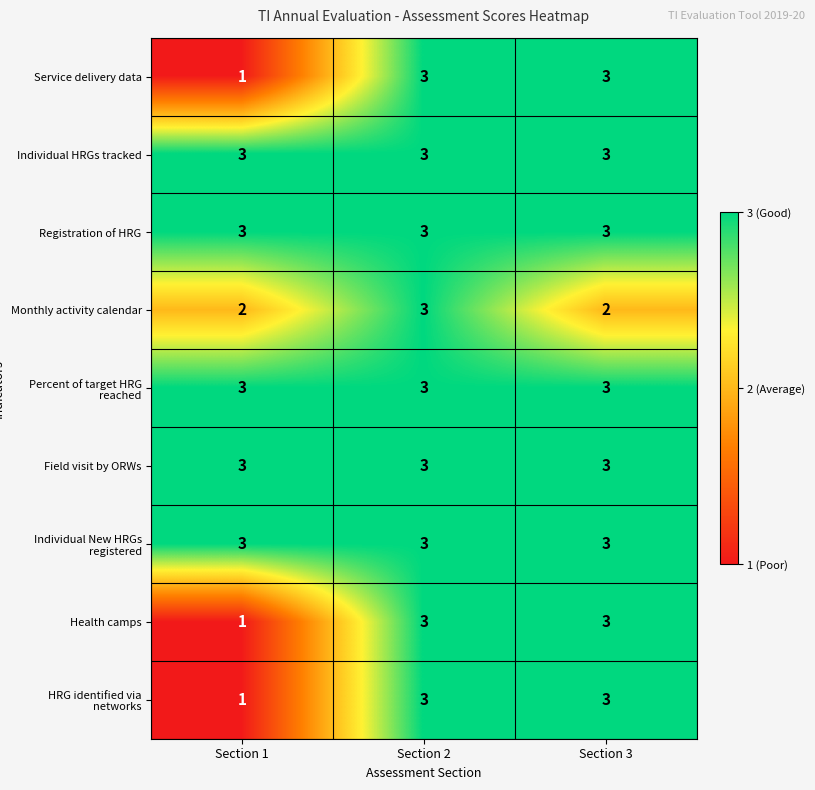

Reading left to right, what are all the values shown in this chart?

Service delivery data: 1	3	3
Individual HRGs tracked: 3	3	3
Registration of HRG: 3	3	3
Monthly activity calendar: 2	3	2
Percent of target HRG reached: 3	3	3
Field visit by ORWs: 3	3	3
Individual New HRGs registered: 3	3	3
Health camps: 1	3	3
HRG identified via networks: 1	3	3